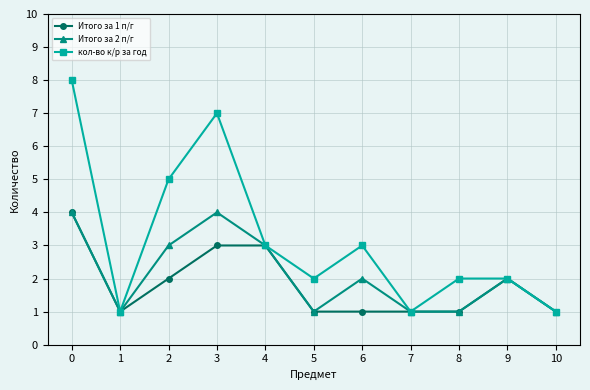

Reading left to right, what are all the values shown in this chart?

Итого за 1 п/г: 4	1	2	3	3	1	1	1	1	2	1
Итого за 2 п/г: 4	1	3	4	3	1	2	1	1	2	1
кол-во к/р за год: 8	1	5	7	3	2	3	1	2	2	1